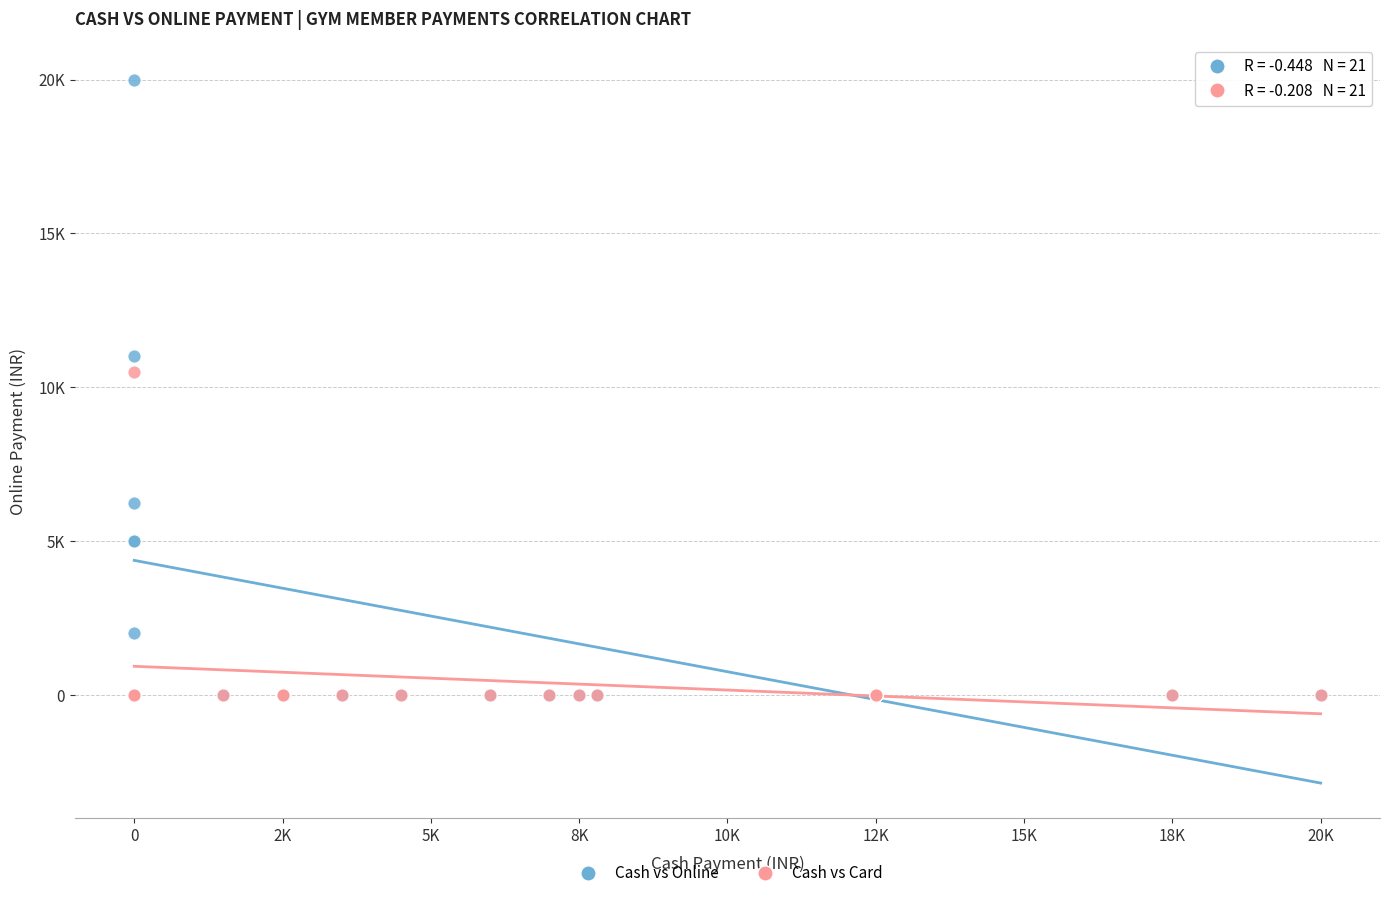

What are all the series names shown in the legend?

Cash vs Online, Cash vs Card